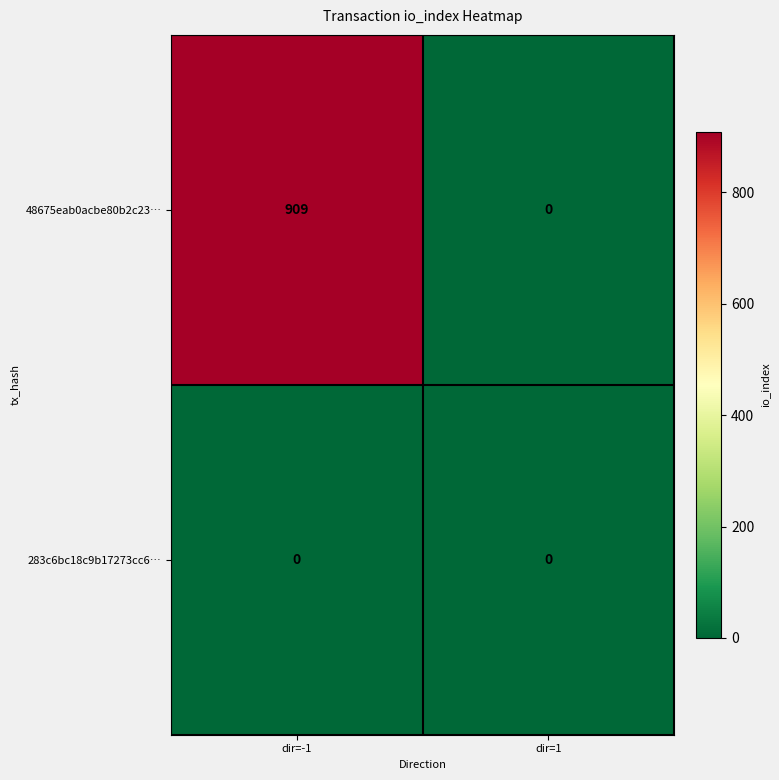

True or false: 283c6bc18c9b17273cc6… has a value of 0 at dir=-1.

True